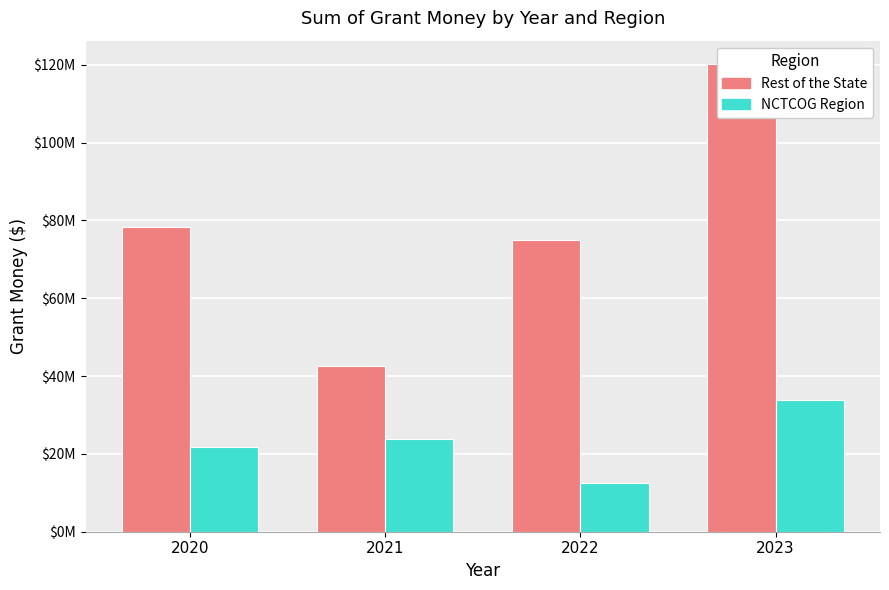

What is the average value of the NCTCOG Region series?

22933587.5